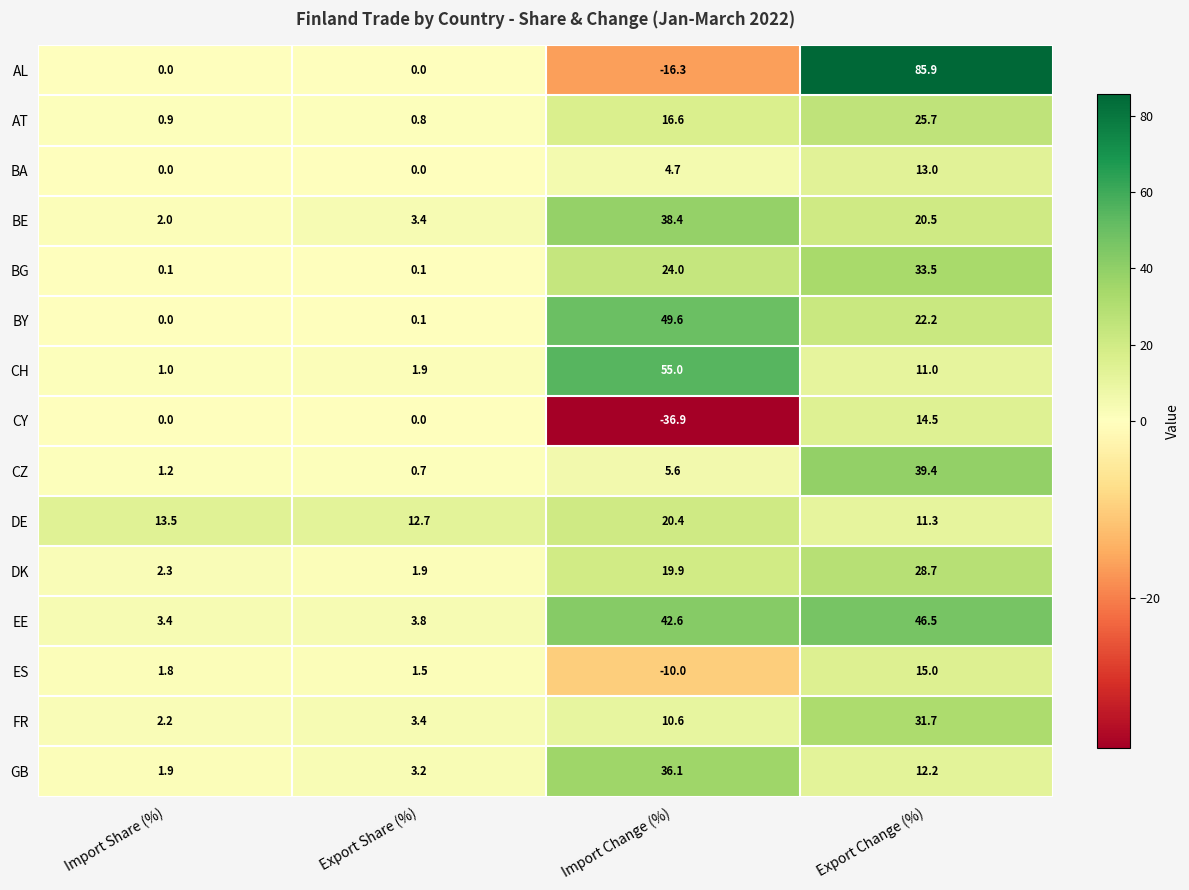

How many values in CY are below zero?

1